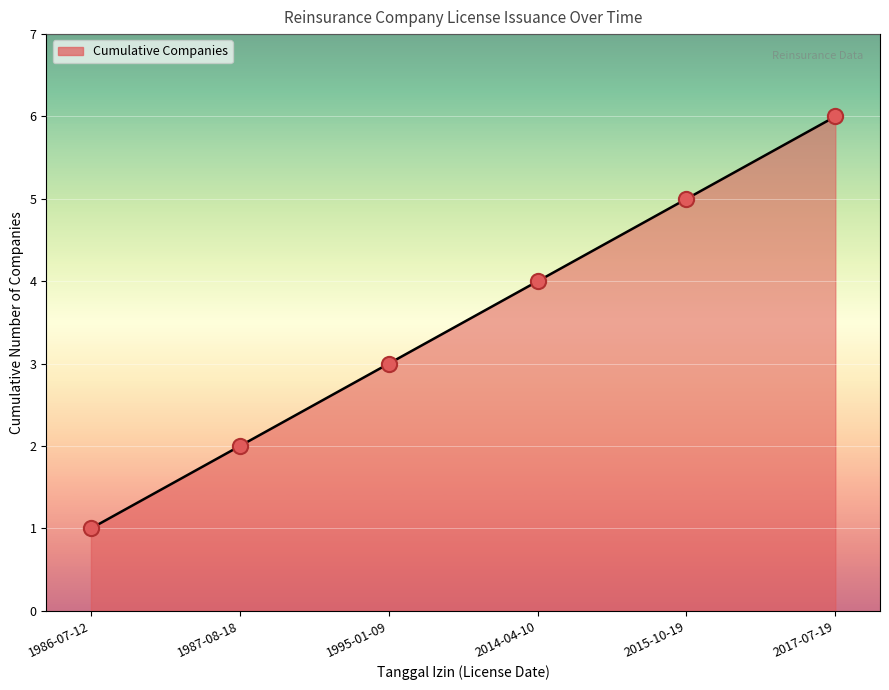

Between 1987-08-18 and 1986-07-12, which is larger?

1987-08-18